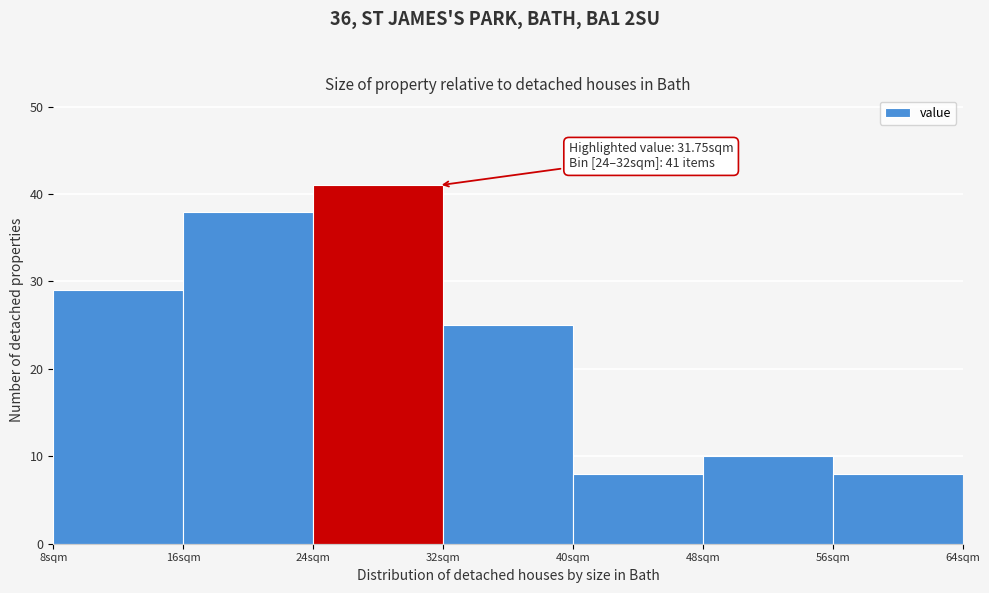

Over which range of the x-axis is the bar tallest?

24 to 32